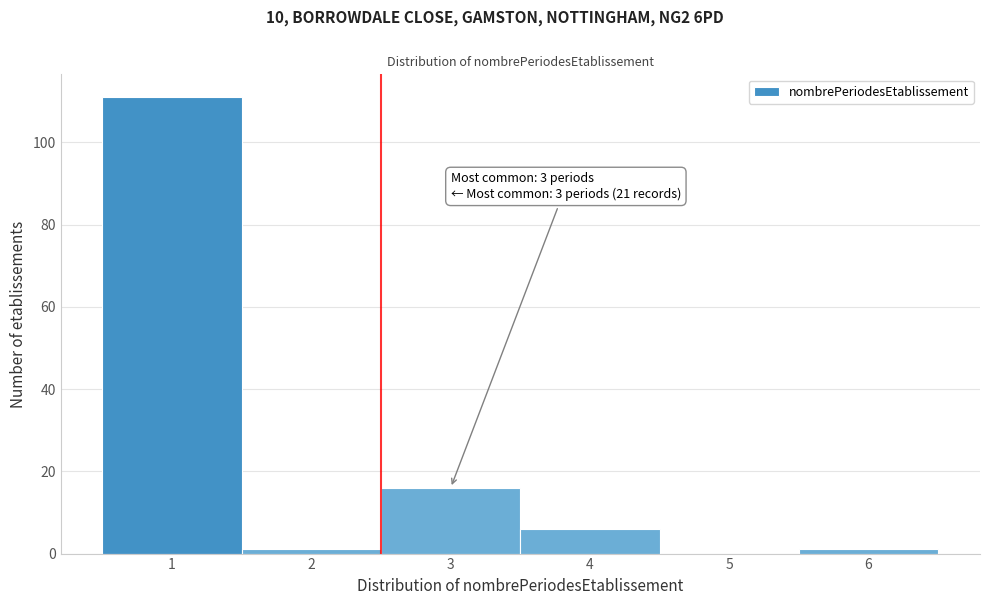

Reading right to left, transcribe all the data shown in this chart.

6=1	5=0	4=6	3=16	2=1	1=111